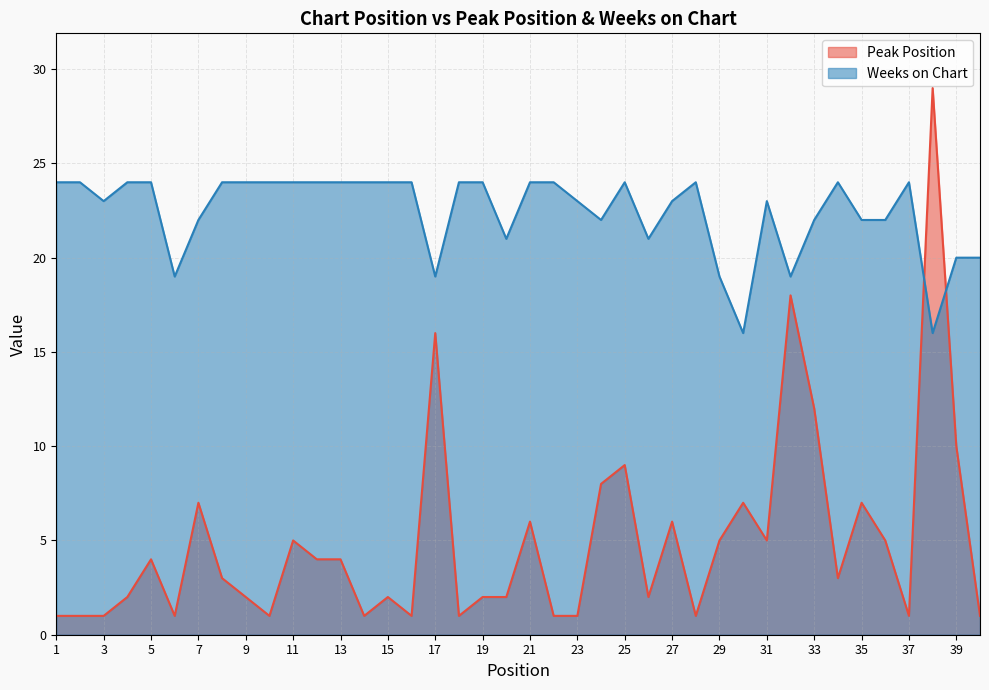

What is the total value across all series at 12?

28